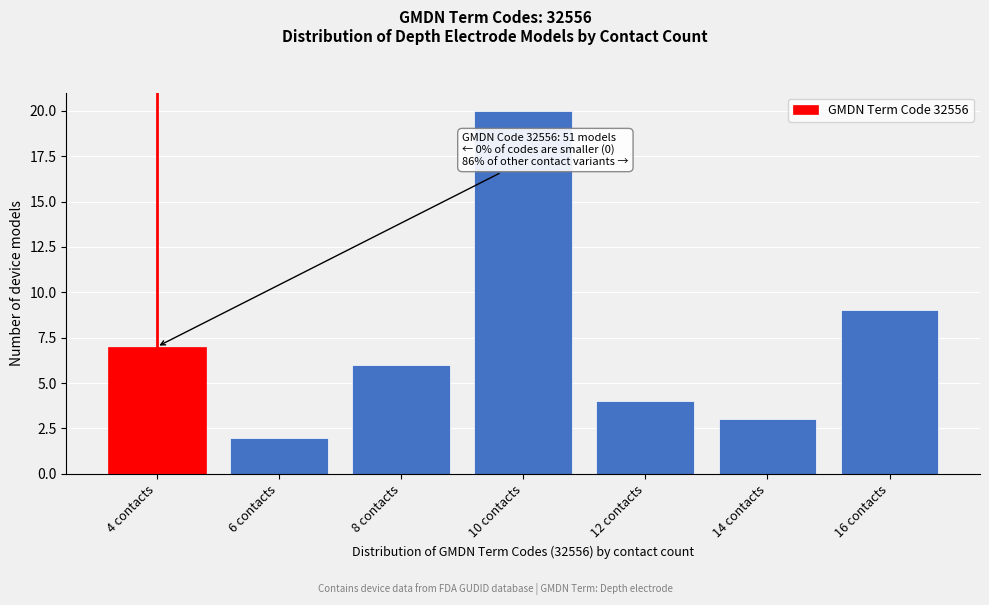

Reading left to right, what are all the values shown in this chart?

7	2	6	20	4	3	9